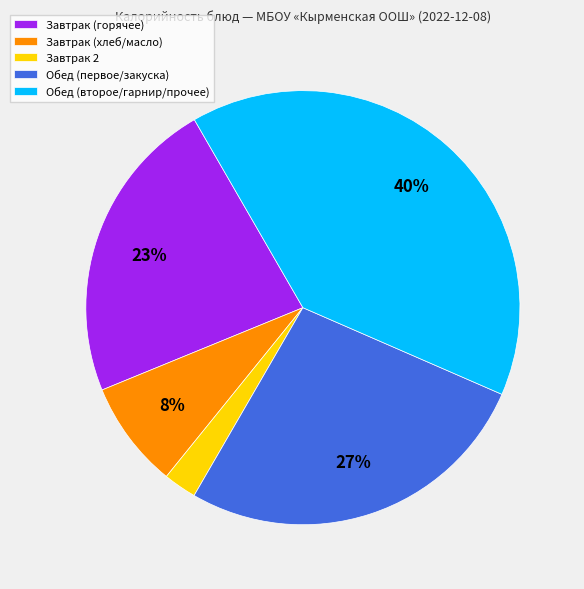

To the nearest percent, what is the average slice percentage?

20%